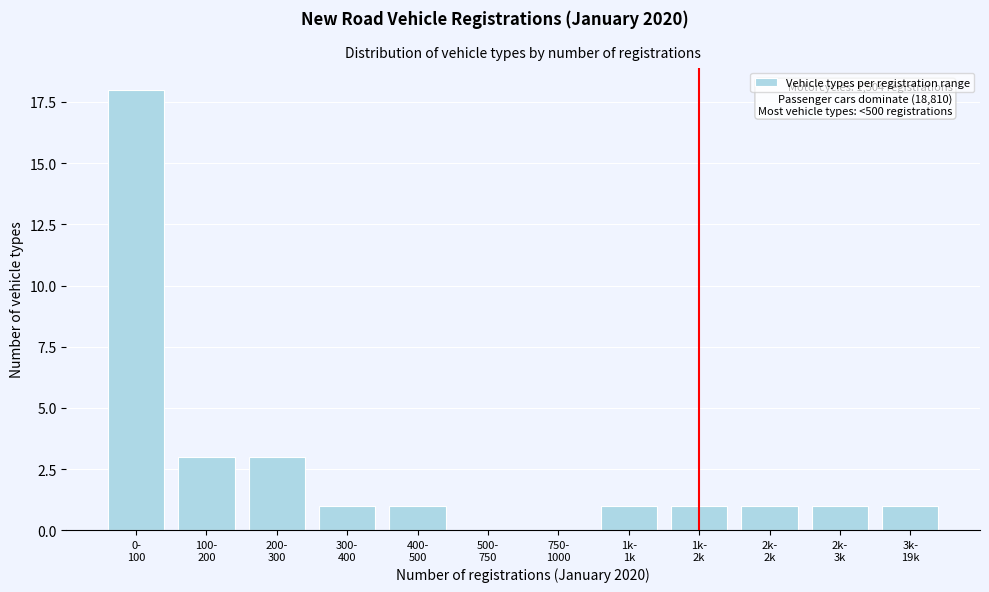

What is the greatest value displayed?

18